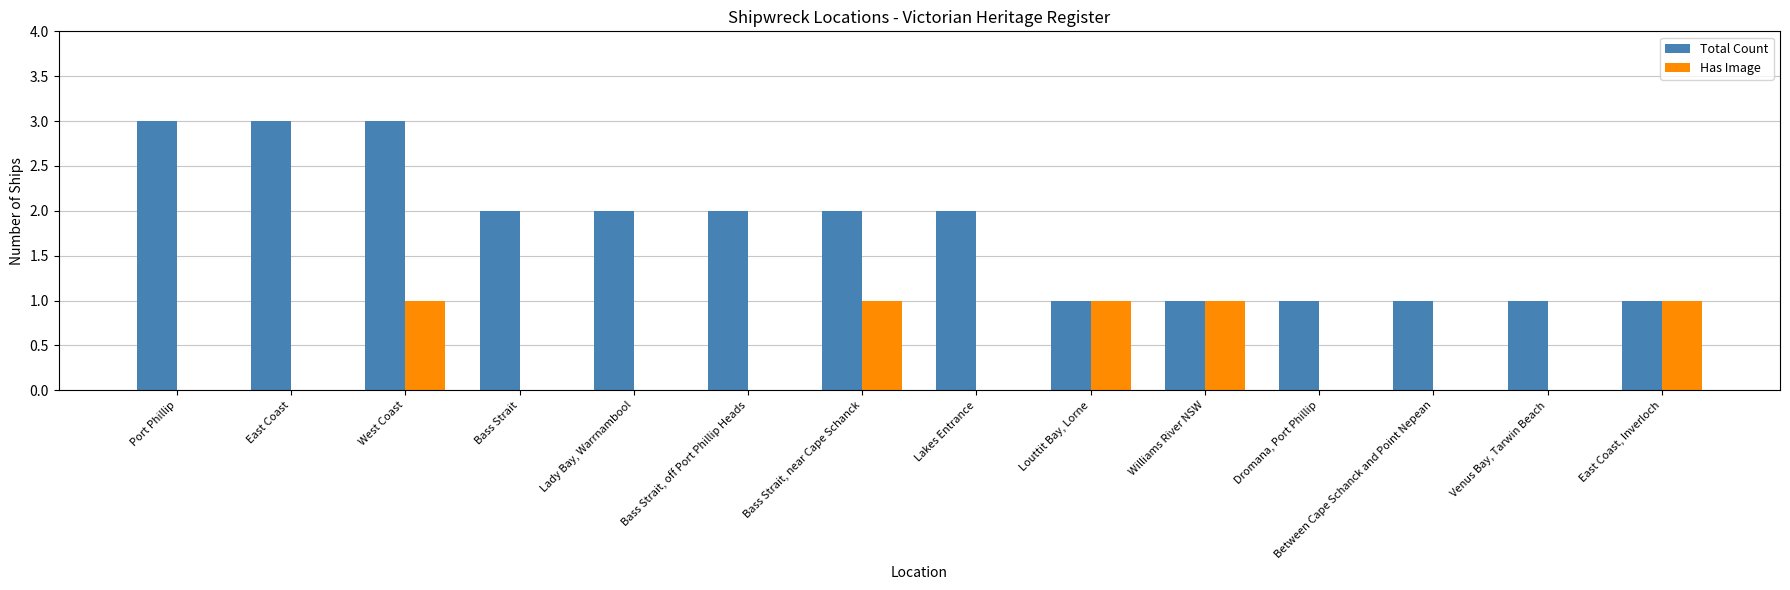

What is the sum of all Total Count values?

25